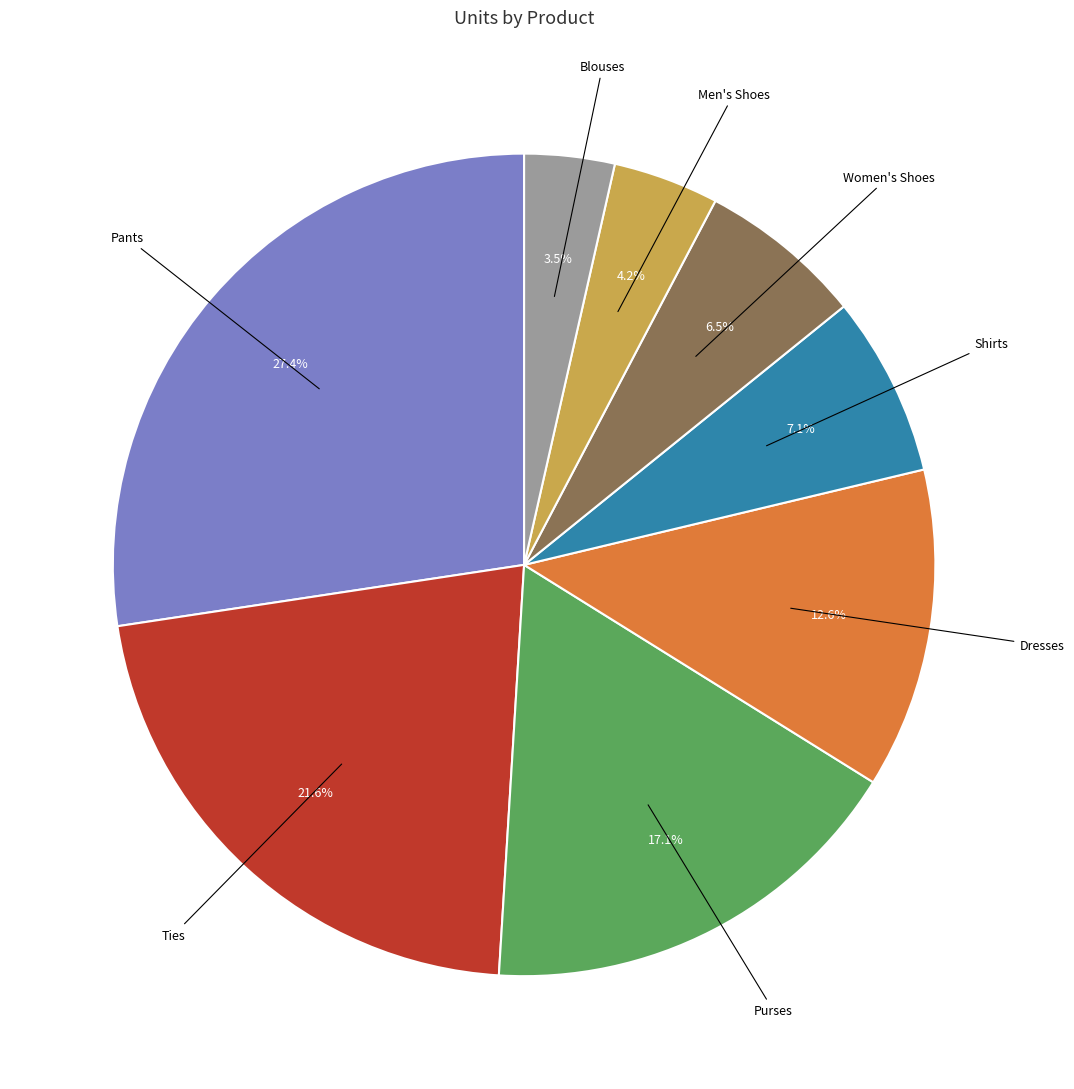

Is there any slice that represents more than half of the pie?

No